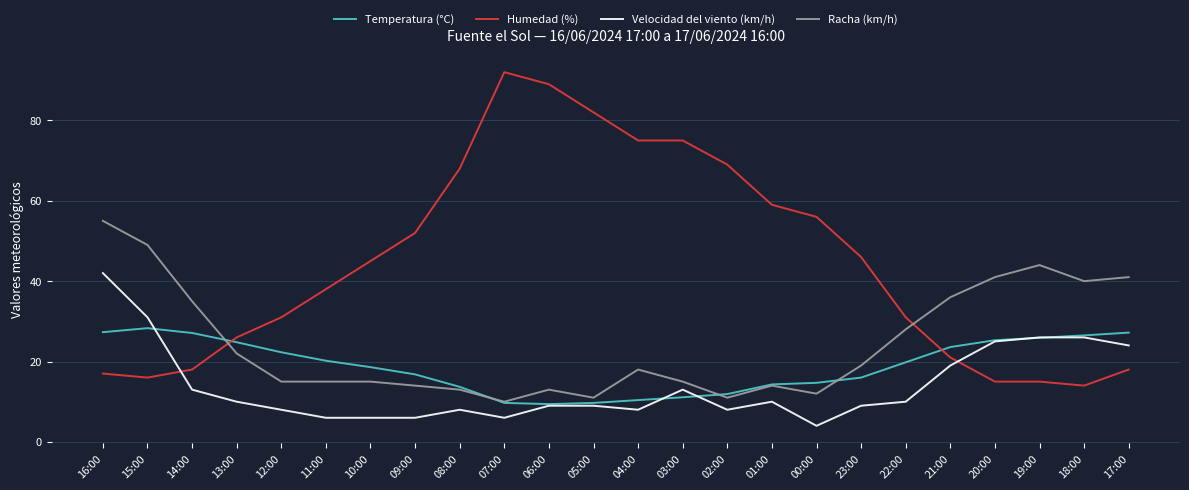

At which label is Humedad (%) closest to 53?

09:00